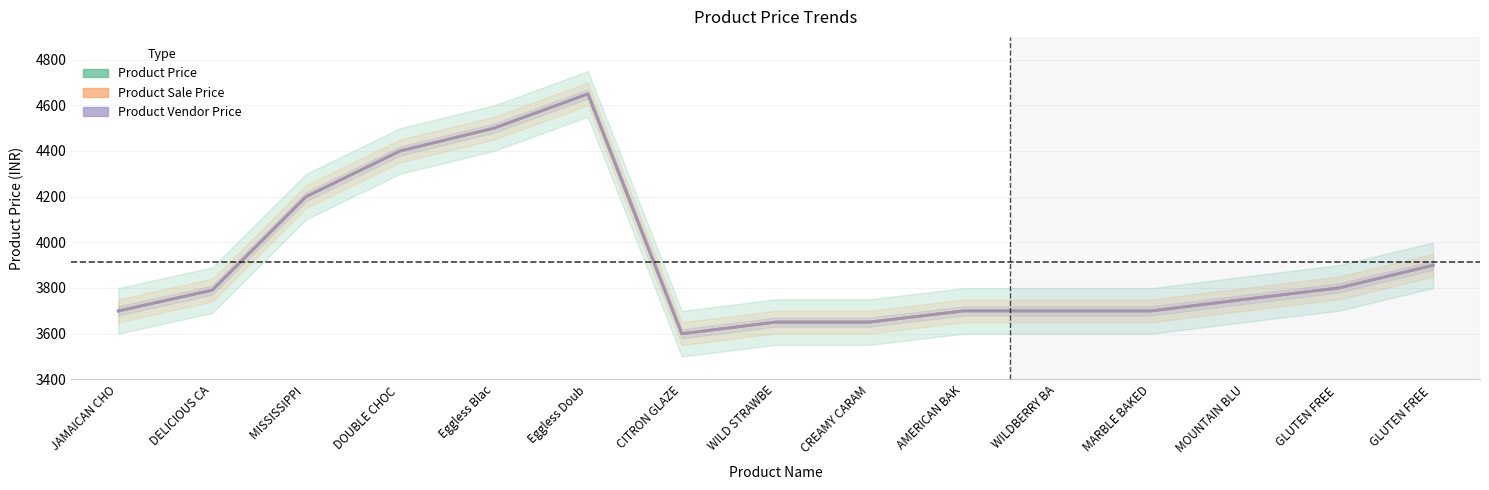

Does the chart have visible grid lines?

Yes